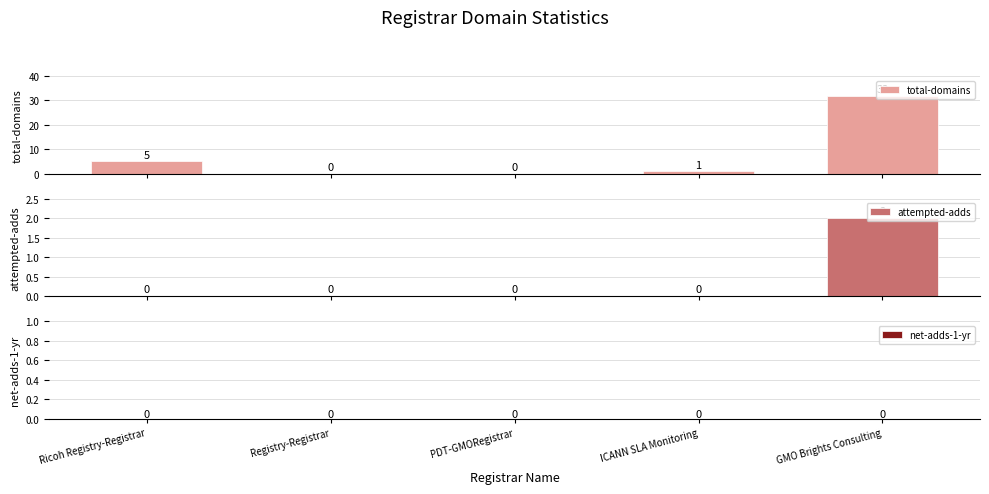

Is it true that total-domains equals 0 at Registry-Registrar?

True